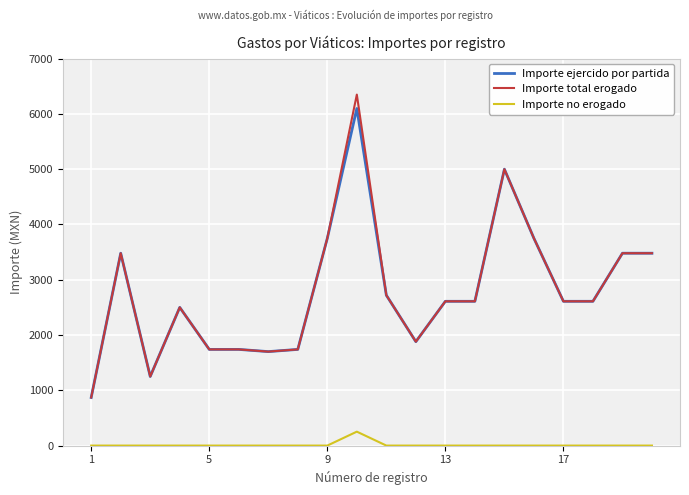

Which series has the largest range (max minus min)?

Importe total erogado